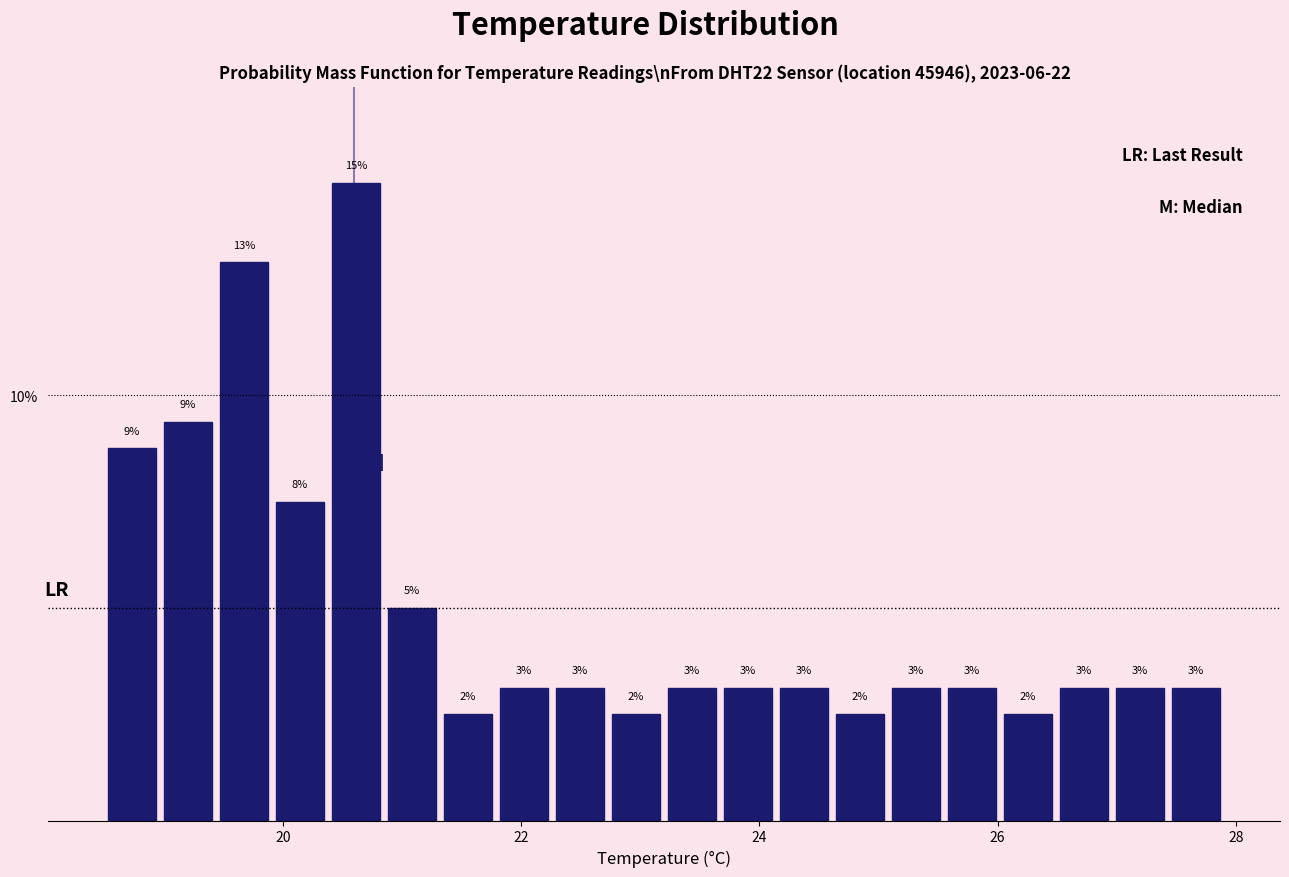

Read against the x-axis, roughly where is the centre of the tallest bar?

20.6